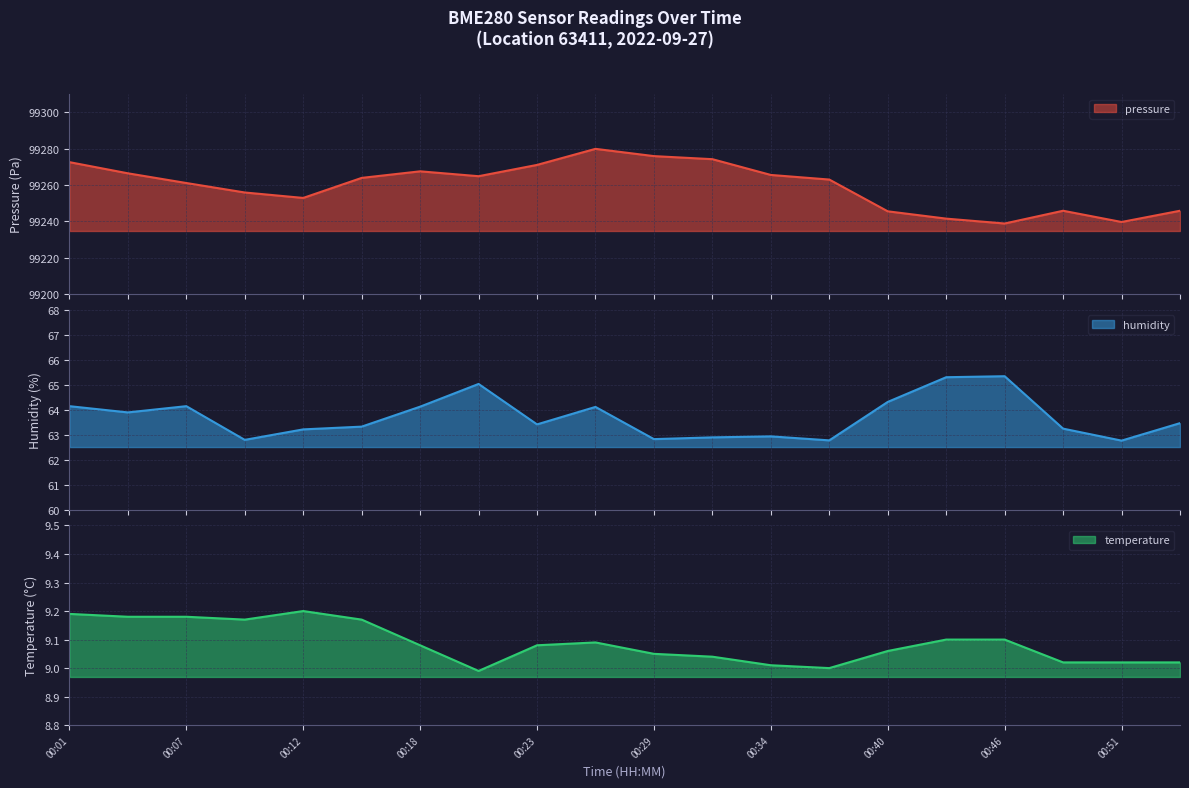

What are all the series names shown in the legend?

pressure, humidity, temperature